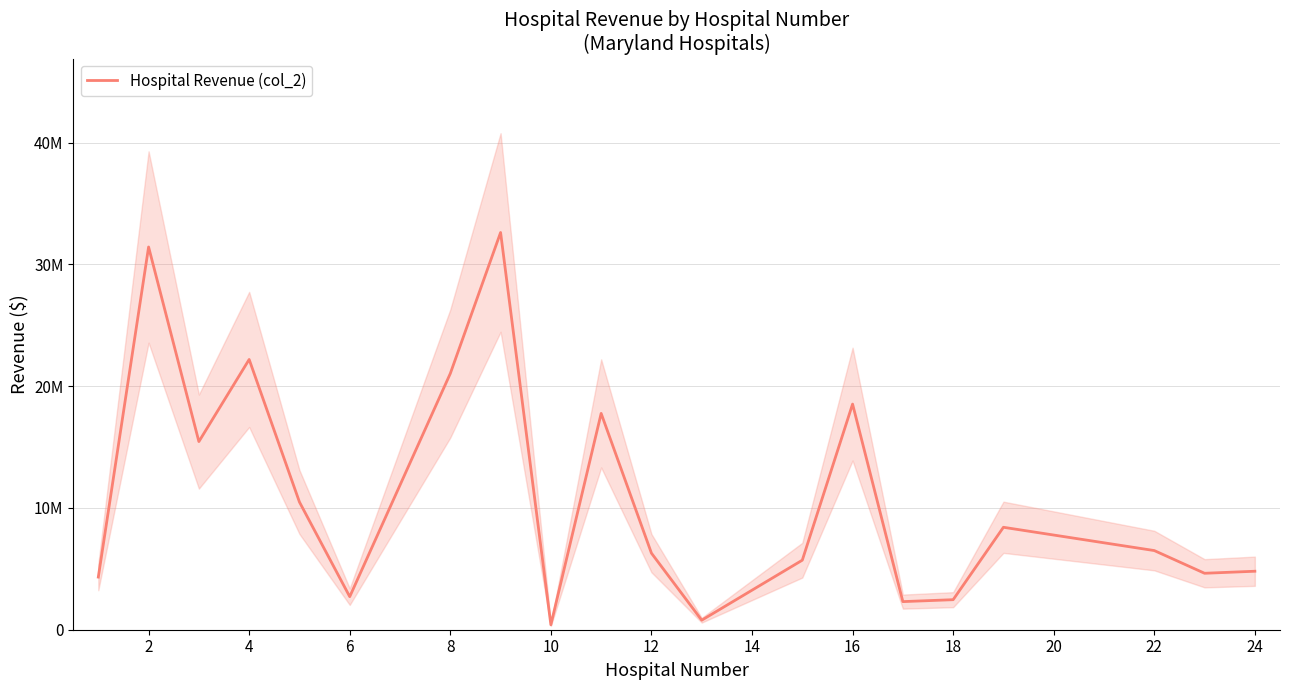

How many points are higher than both their immediate neighbors (excluding endpoints)?

6